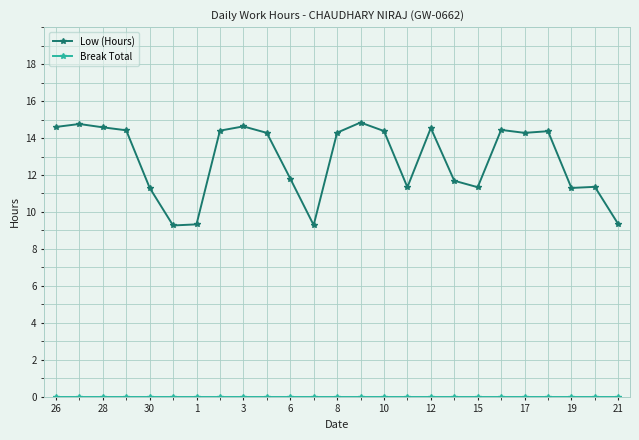

Which series has the widest spread of values?

Low (Hours)